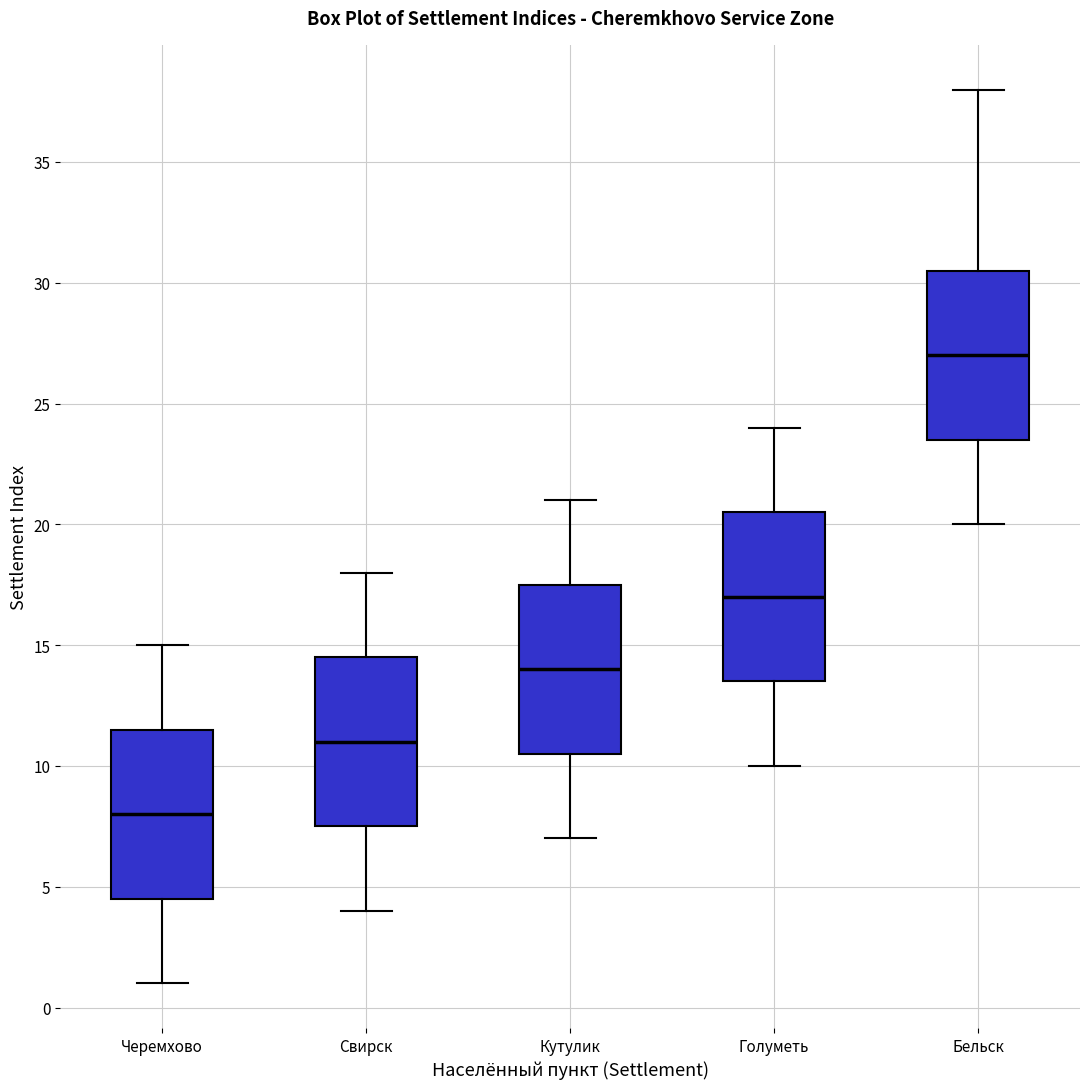

Where does the upper whisker of the box for Голуметь end on the y-axis? The values are not printed on the chart, so give them approximately, as read against the axis.

24.0